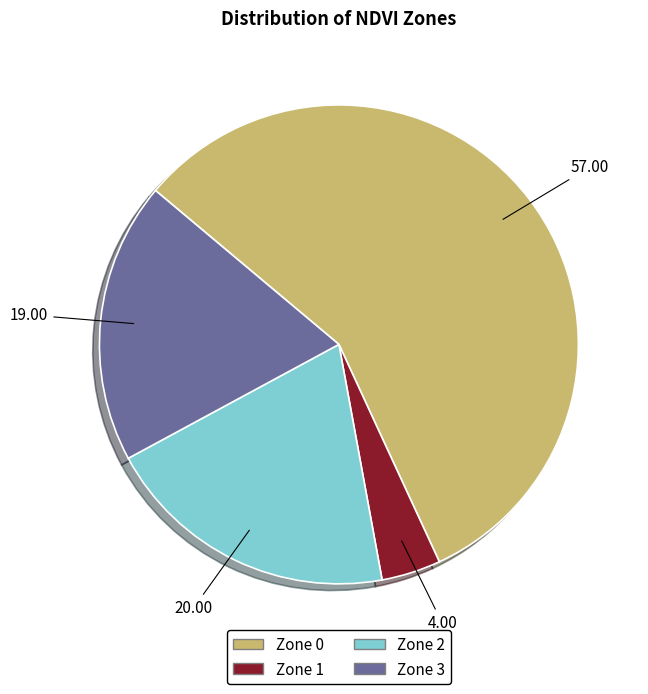

Which slice represents more than half of the pie?

Zone 0